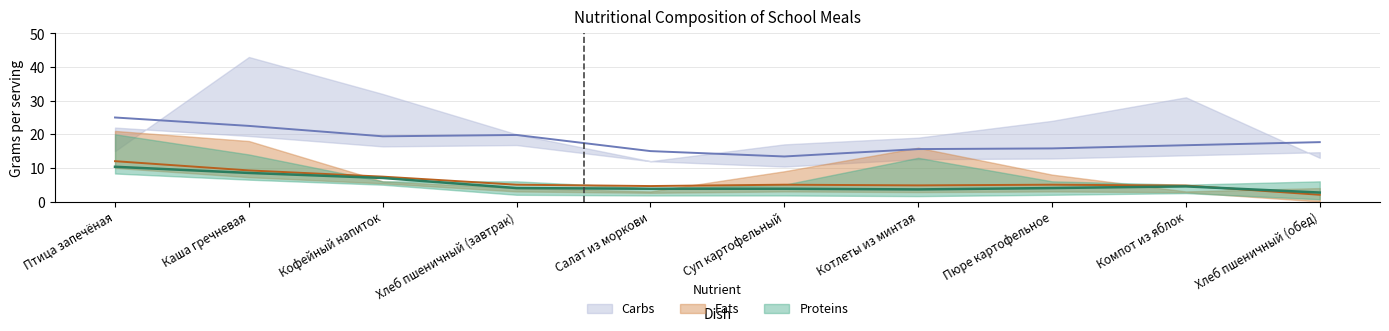

What is the label of the 1st point from the left?

Птица запечёная